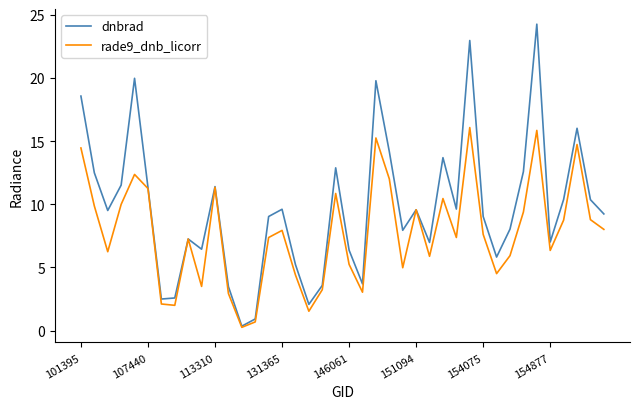

What is the greatest value displayed?

24.3